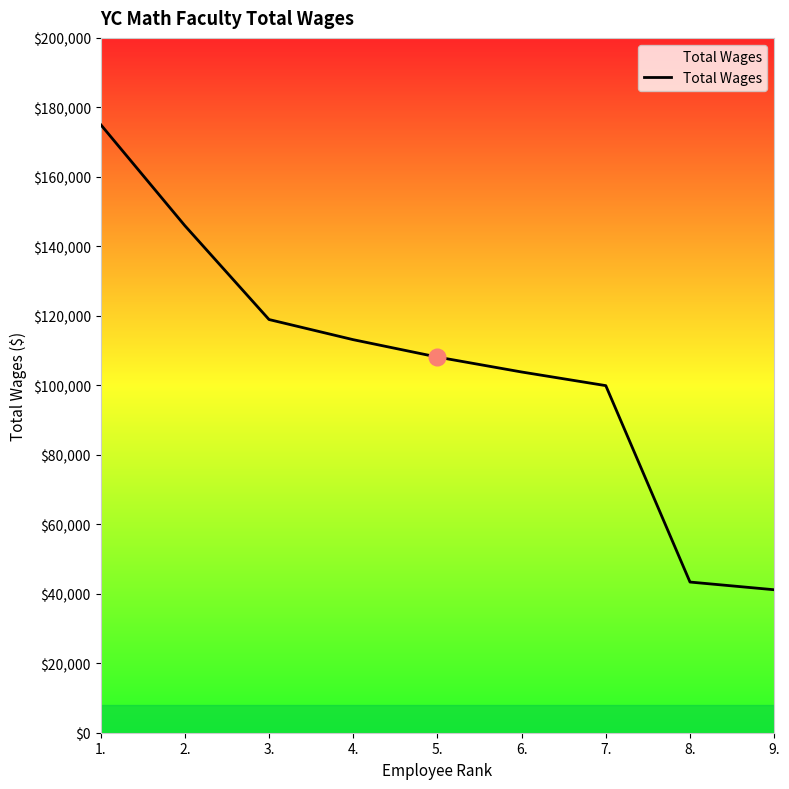

List the labels in order of value, largest first.

1., 2., 3., 4., 5., 6., 7., 8., 9.